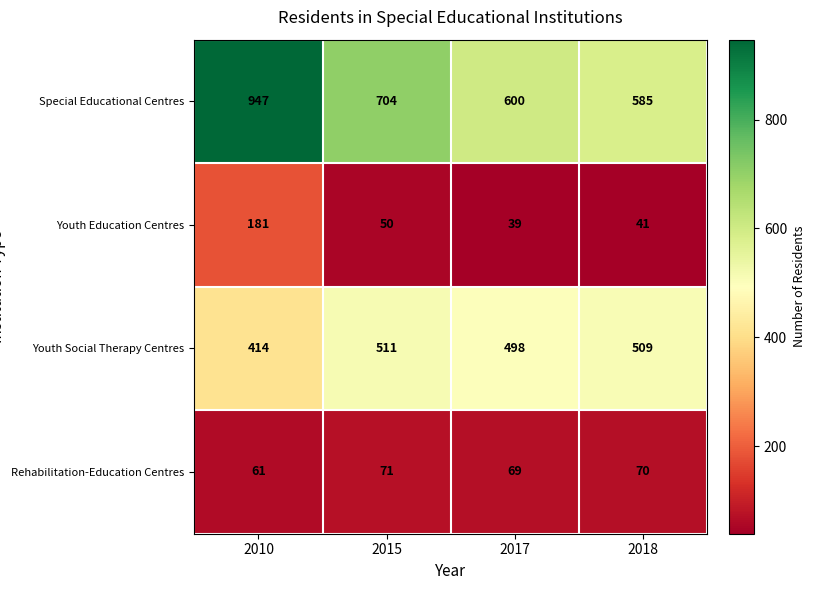

Reading left to right, extract all data points from this chart.

Special Educational Centres: 2010=947	2015=704	2017=600	2018=585
Youth Education Centres: 2010=181	2015=50	2017=39	2018=41
Youth Social Therapy Centres: 2010=414	2015=511	2017=498	2018=509
Rehabilitation-Education Centres: 2010=61	2015=71	2017=69	2018=70